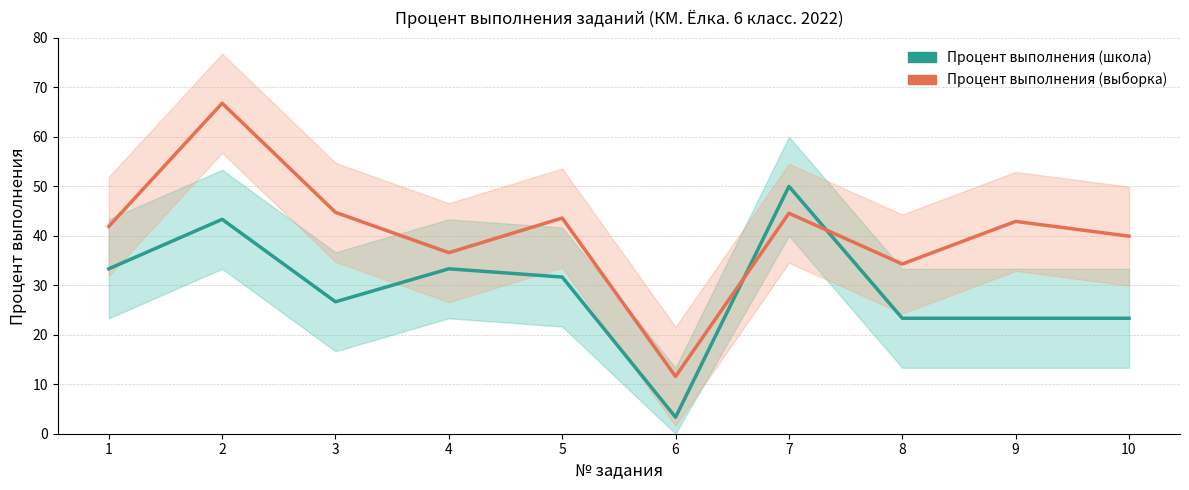

What are all the series names shown in the legend?

Процент выполнения (школа), Процент выполнения (выборка)